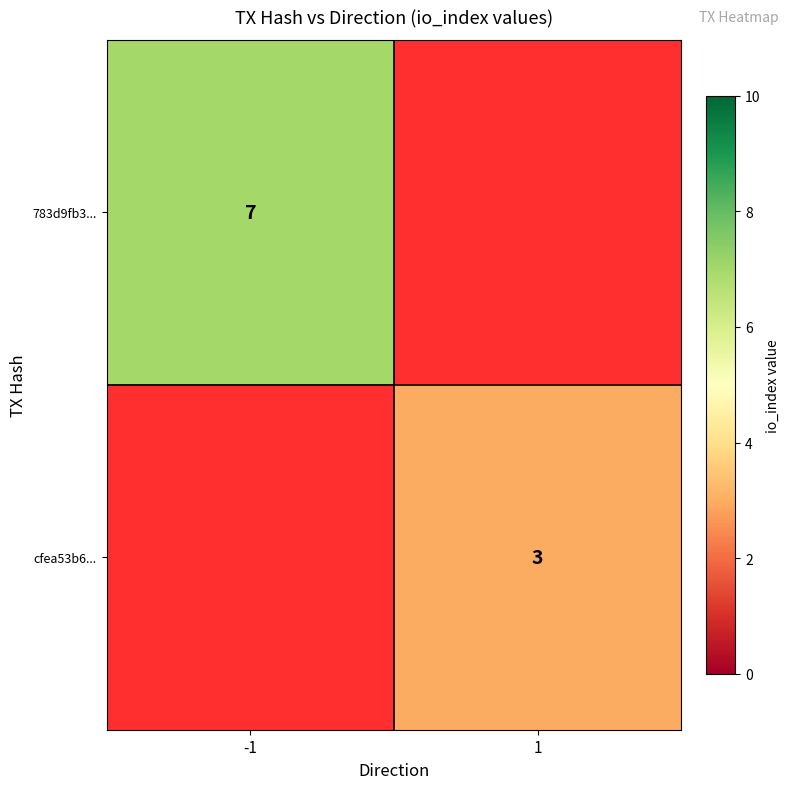

The value of cfea53b6... at 1 is 3. True or false?

True